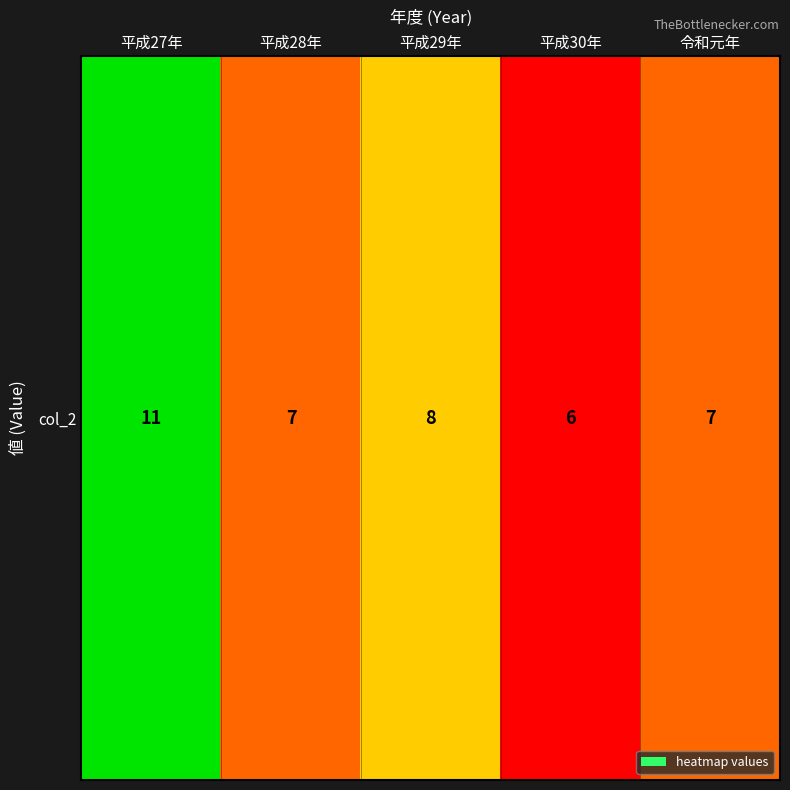

What is the difference between the second highest and second lowest values?

1